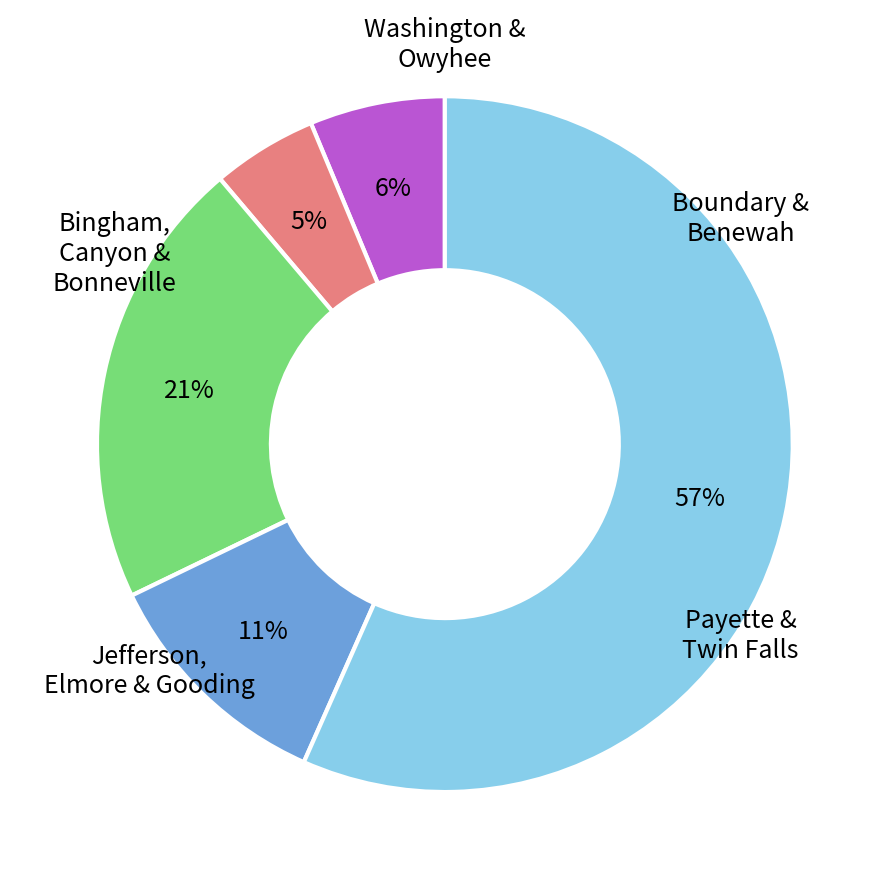

To the nearest percent, what is the average slice percentage?

20%